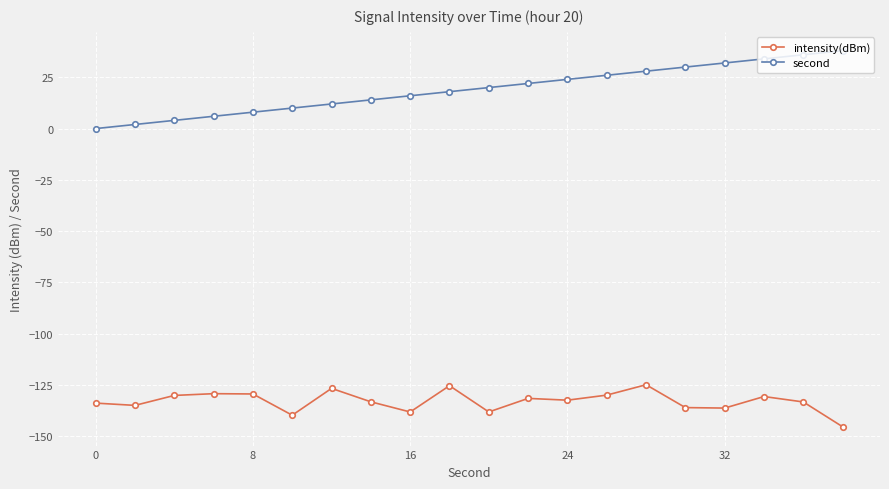

What is the value of the intensity(dBm) point at the 1st from the left?

-133.9